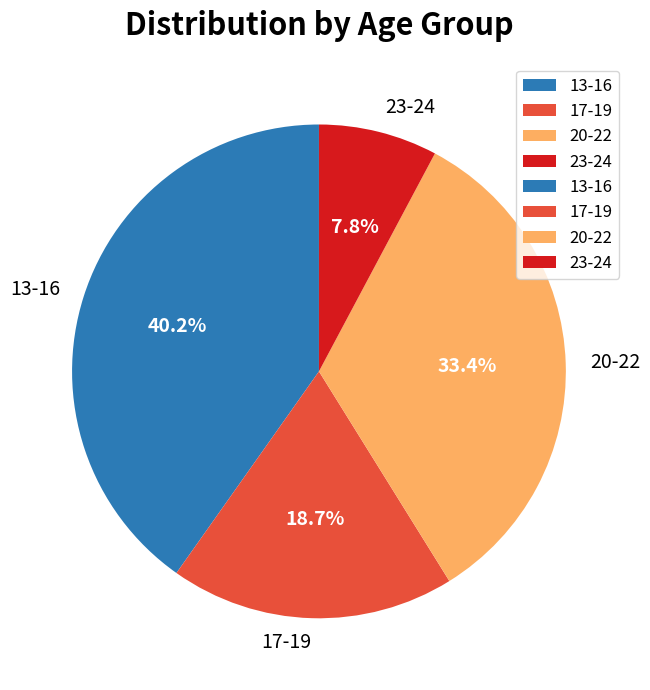

Which category has the biggest portion of the pie?

13-16